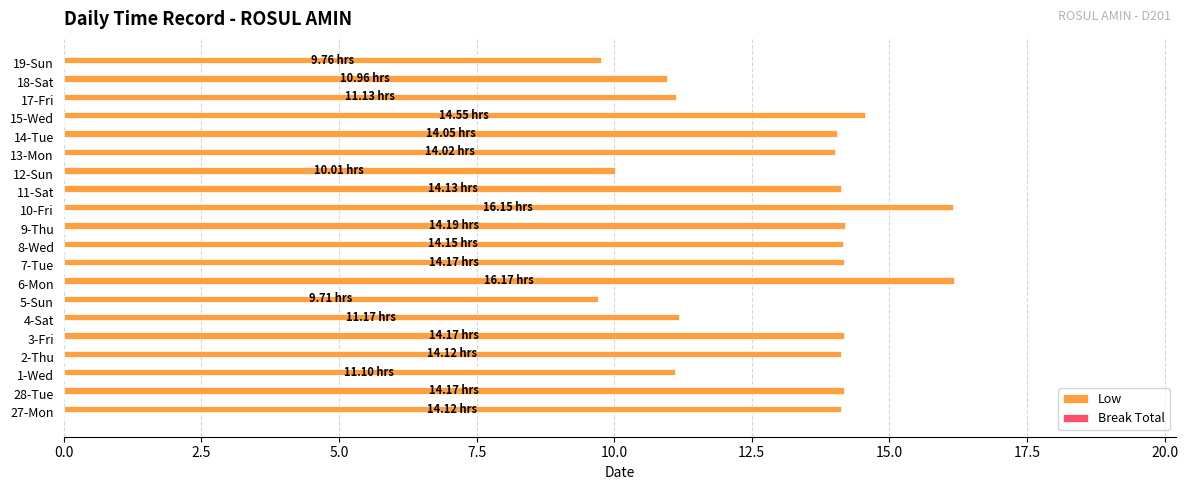

Count the number of data series in this chart.

1